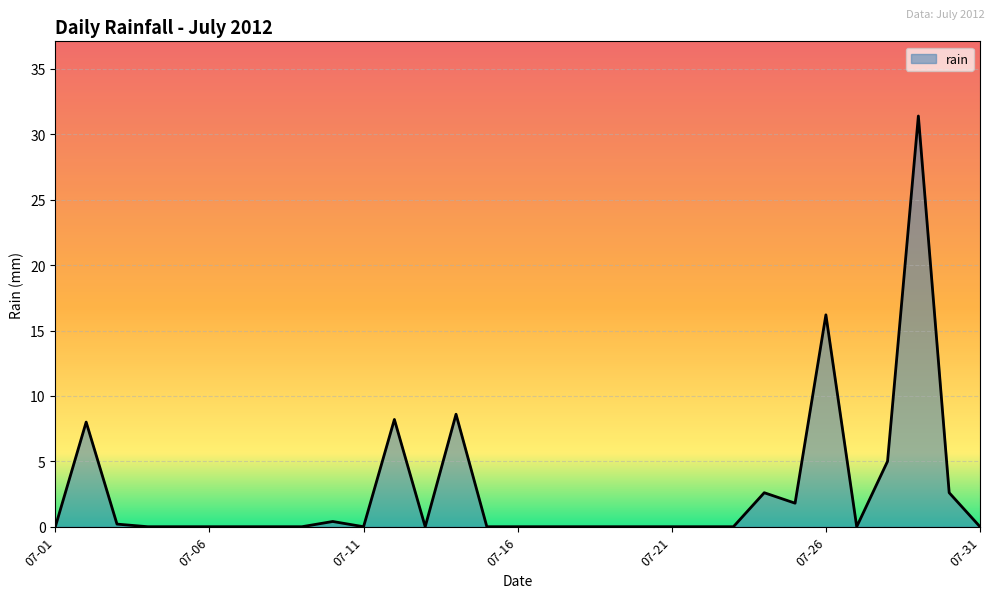

Does the chart display data point markers on the line(s)?

No